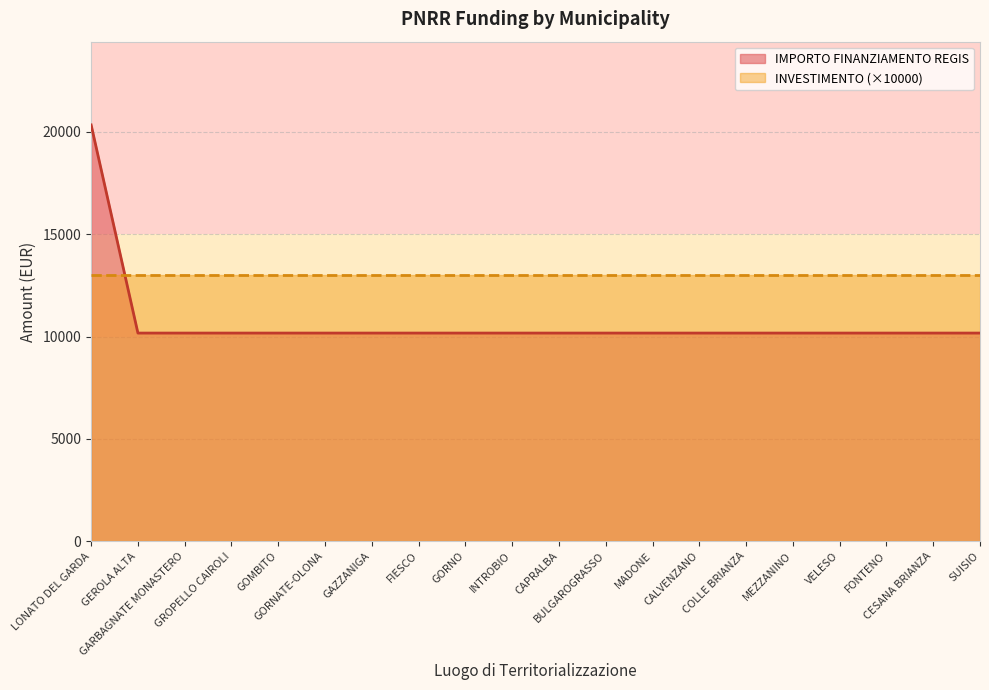

Does the chart have visible grid lines?

Yes